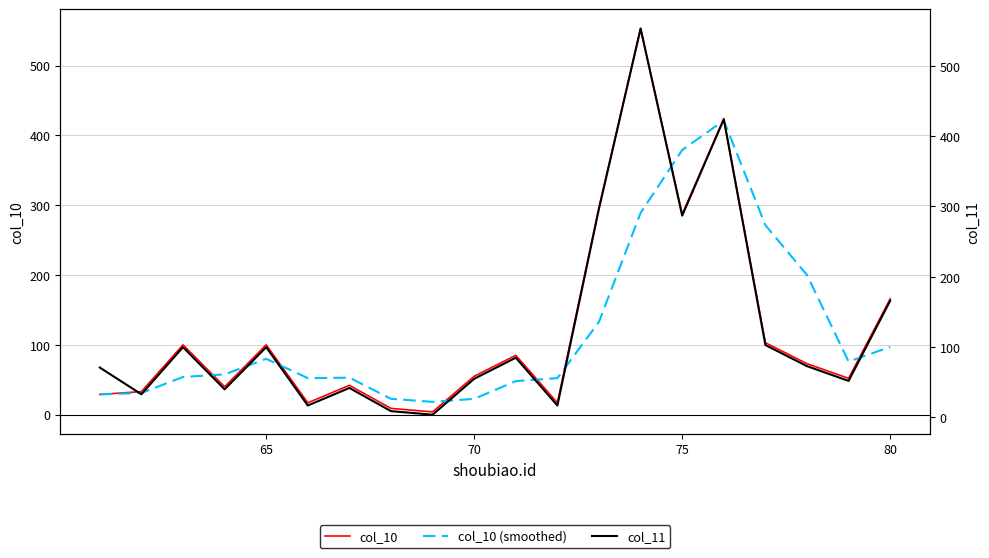

List the series in order of their overall mean, highest first.

col_11, col_10, col_10 (smoothed)